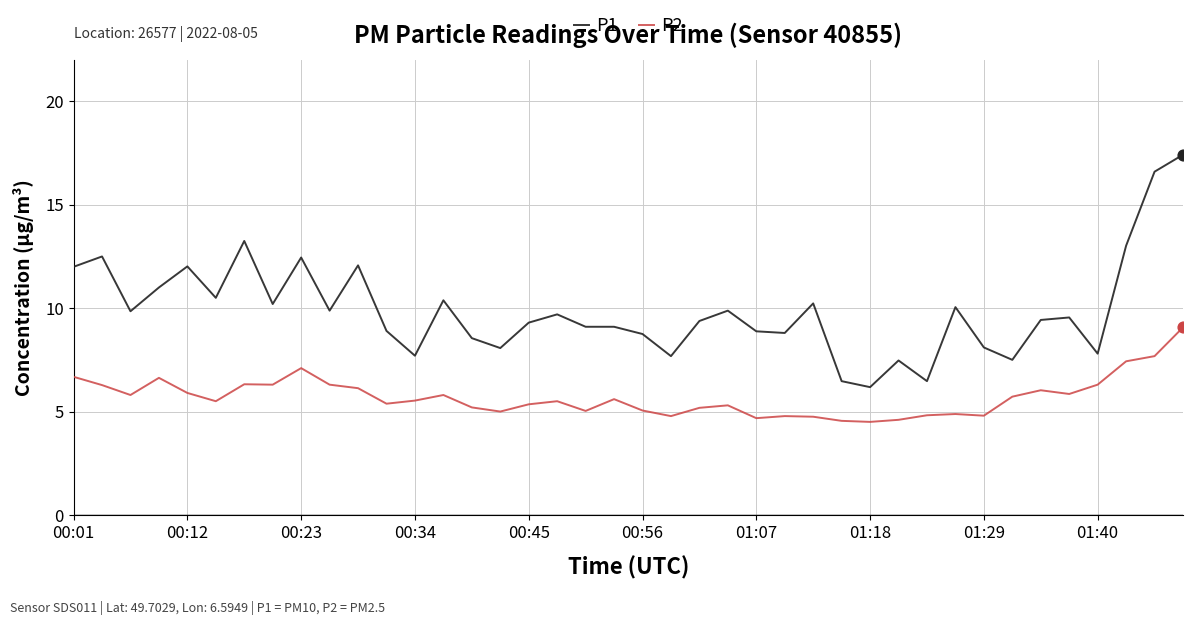

Rank the series by their maximum value, from lowest to highest.

P2, P1